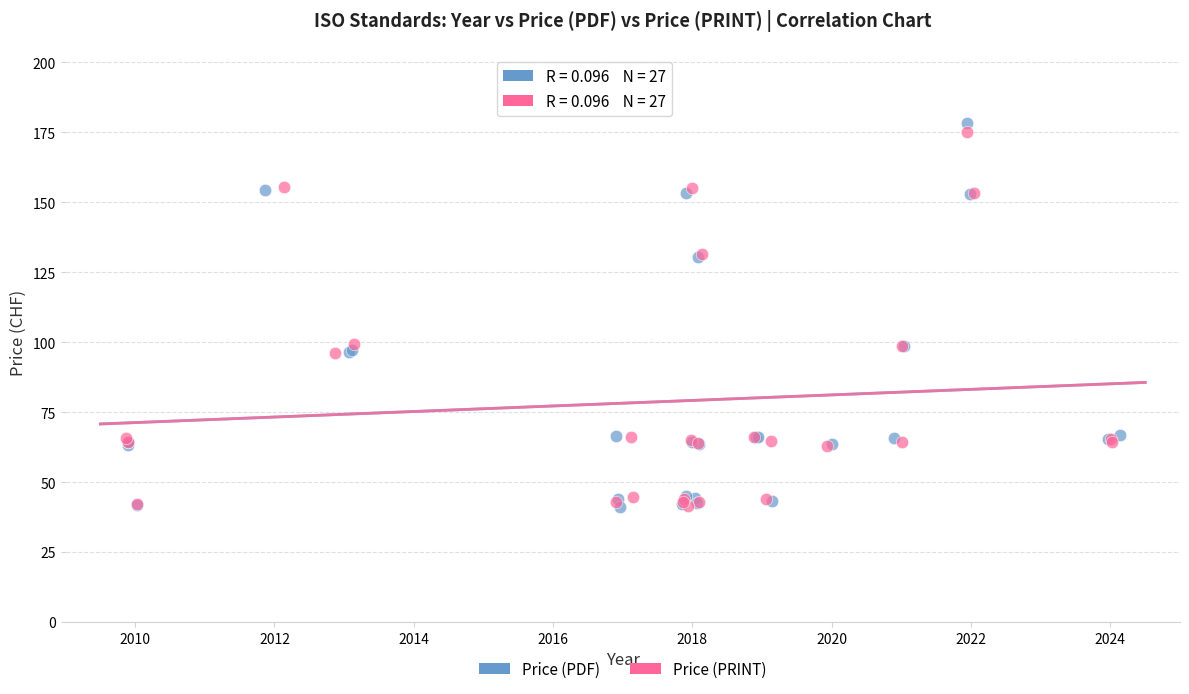

Which series has the widest spread of Y values?

Price (PDF)